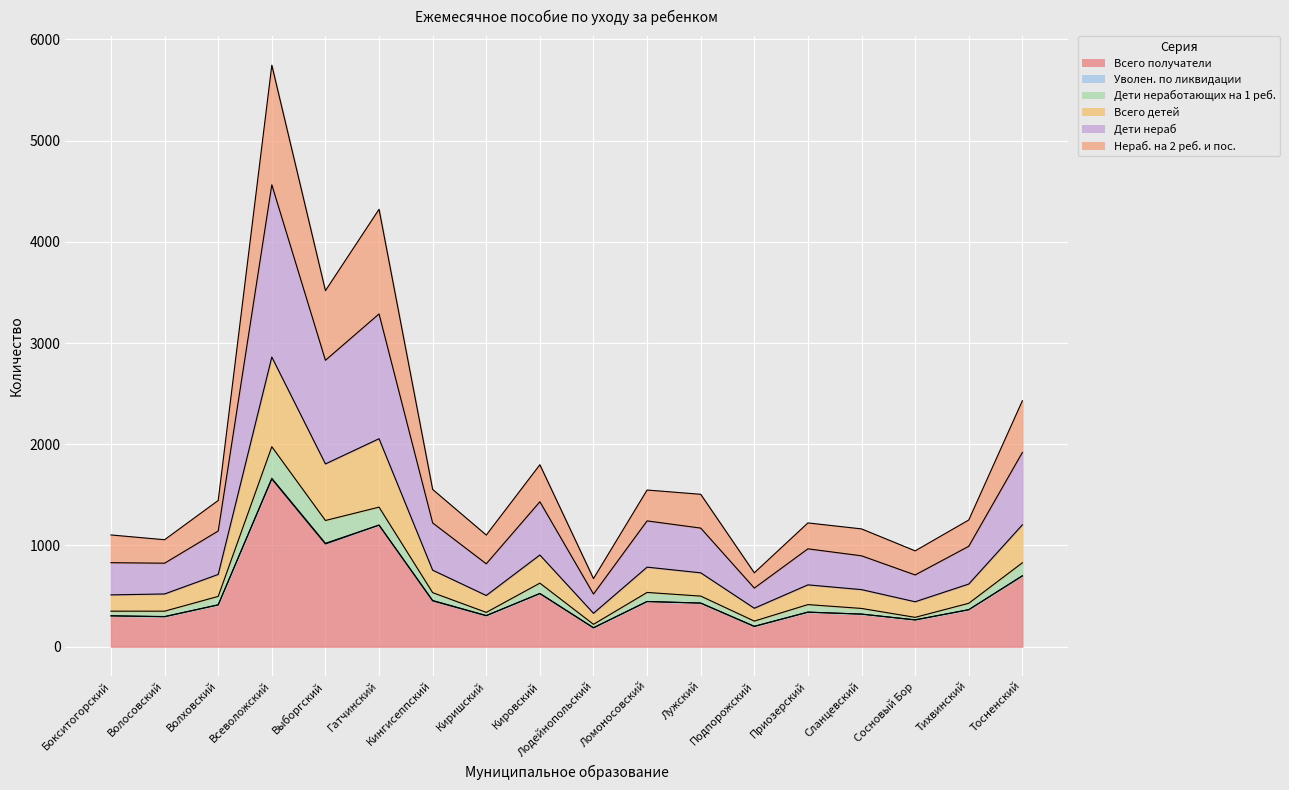

At which category does the chart reach its peak across all series?

Всеволожский